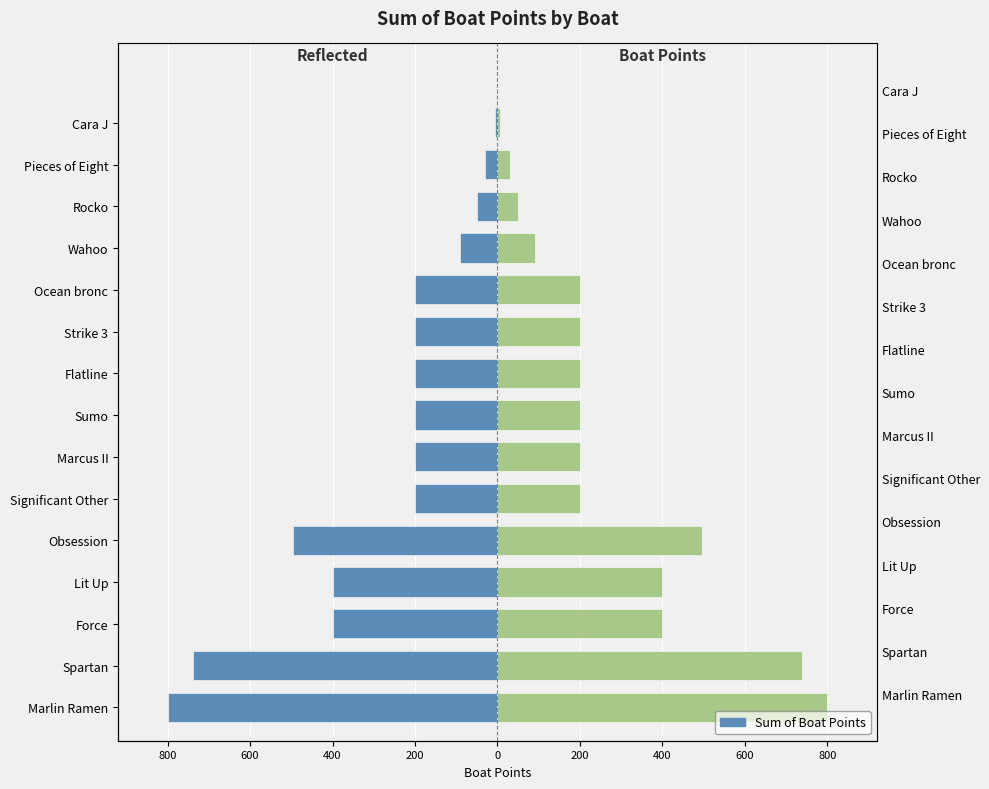

True or false: Sum of Boat Points has a value of -183.8 at Obsession.

False